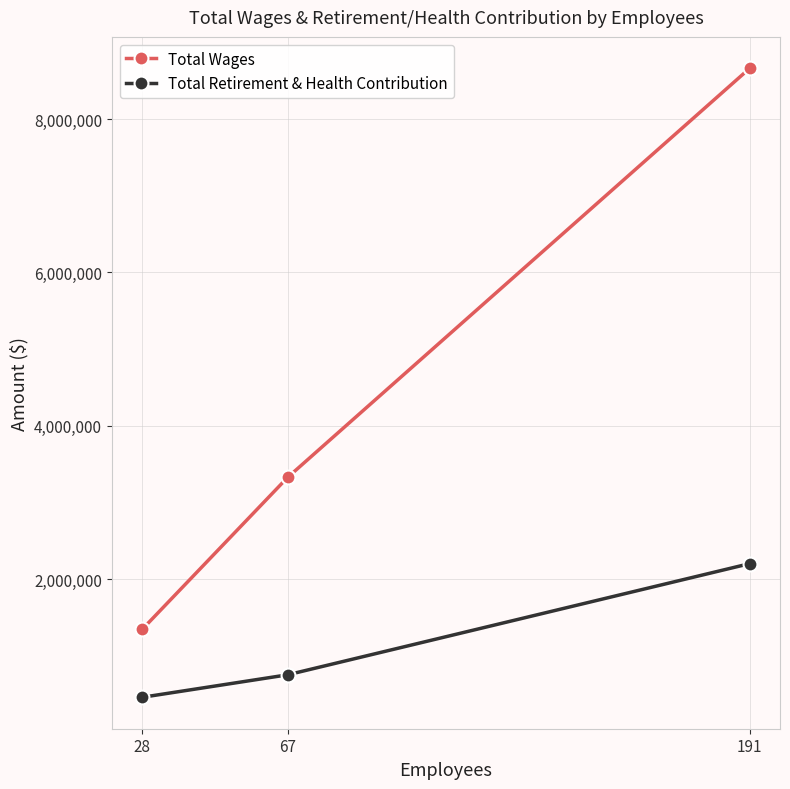

Read the Total Retirement & Health Contribution value at 67.

751224